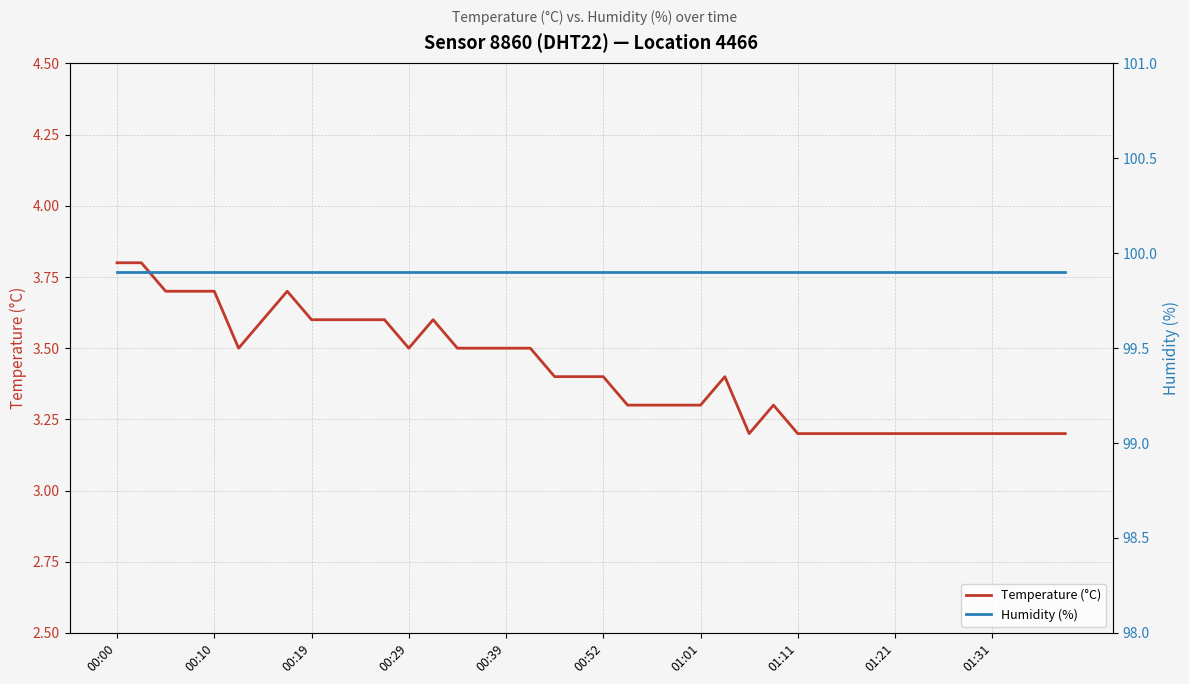

What is the value of the Humidity (%) point at the 9th from the left?

99.9